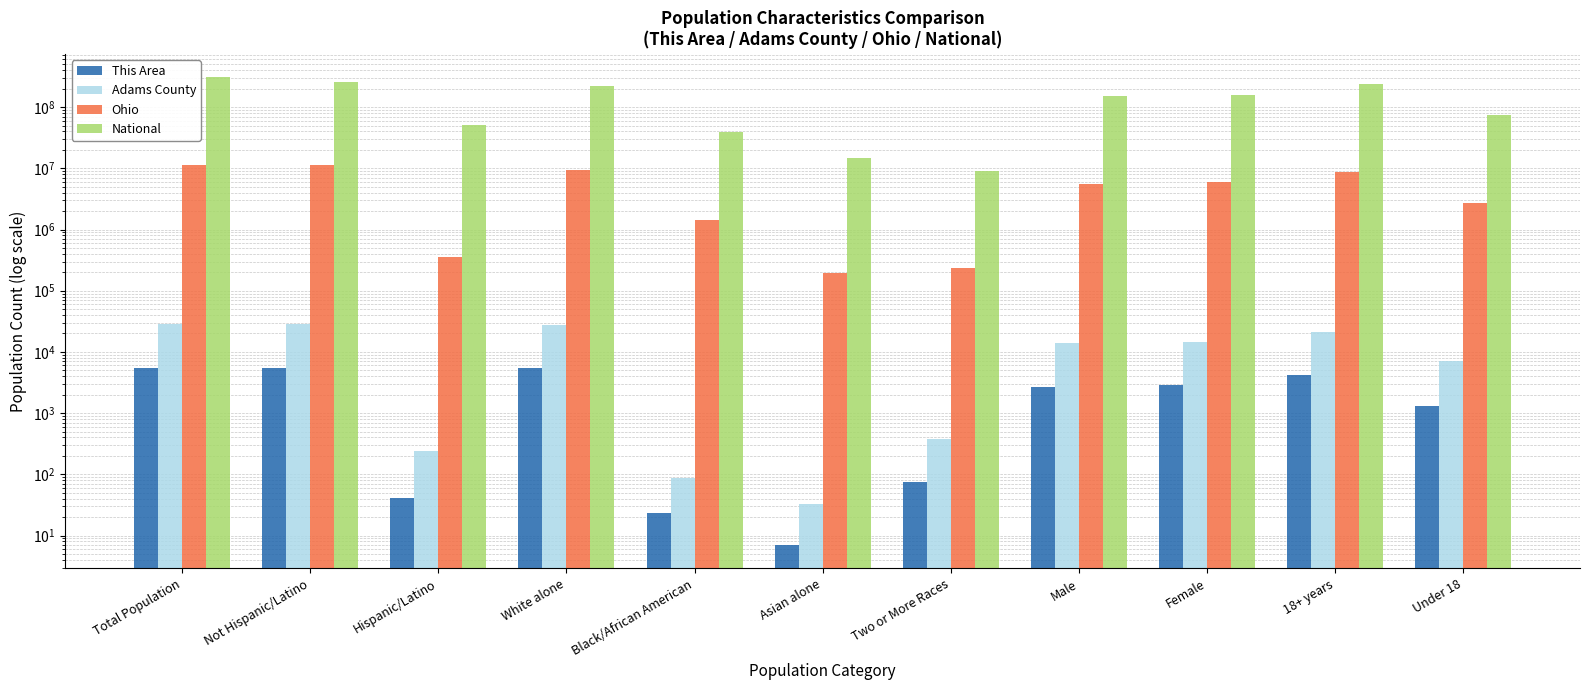

What is the sum of all This Area values?

27769